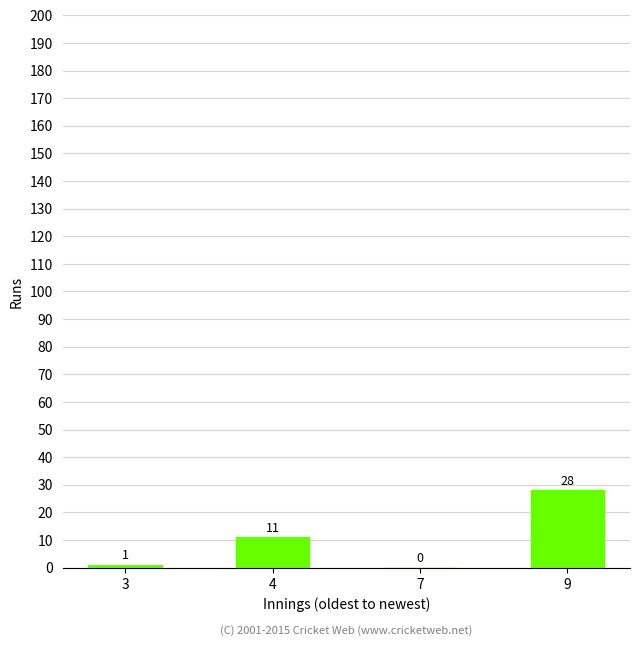

Which label corresponds to the largest value in the chart?

9